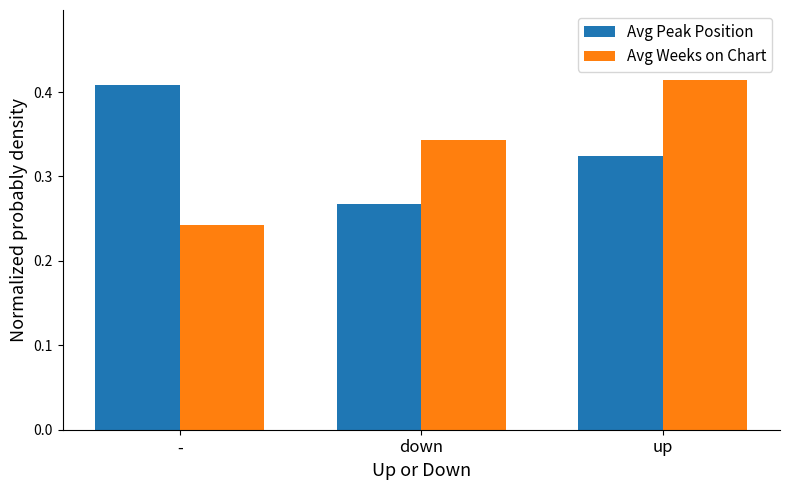

How many groups of bars are there?

3